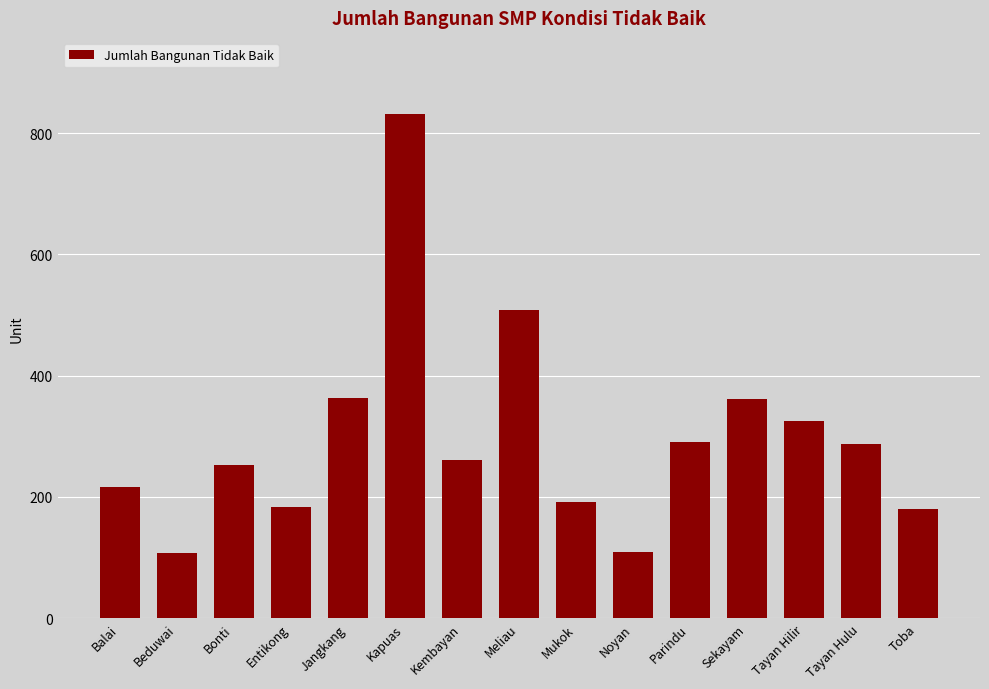

What is the approximate value at Beduwai?

108